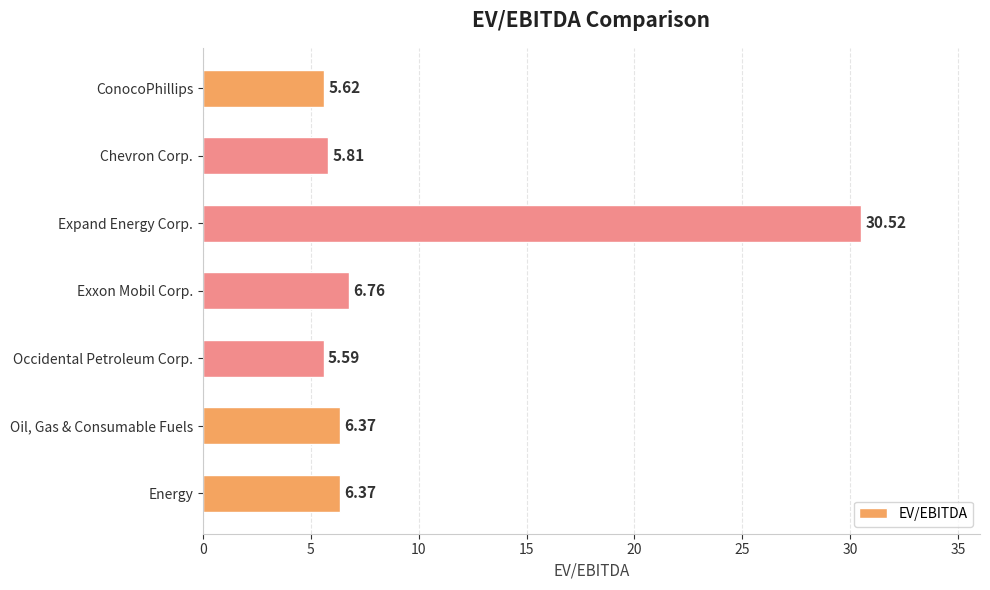

What is the label of the 4th bar from the bottom?

Exxon Mobil Corp.